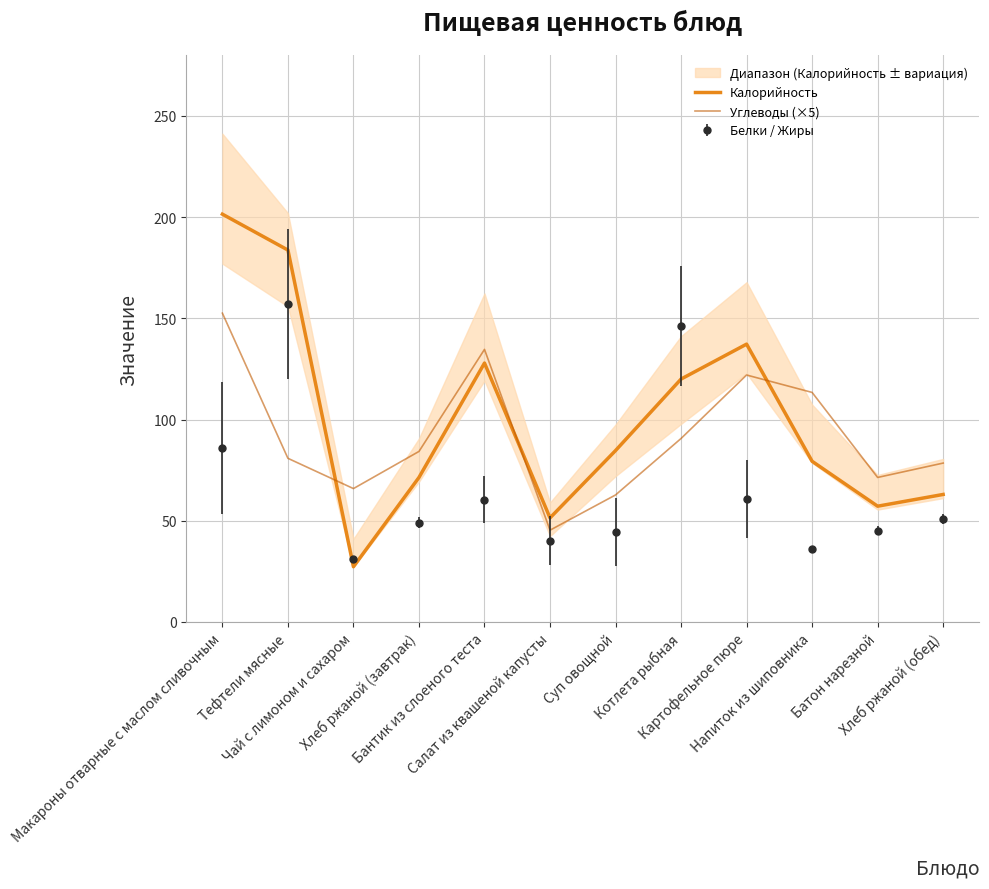

Which series has the widest spread of values?

Калорийность